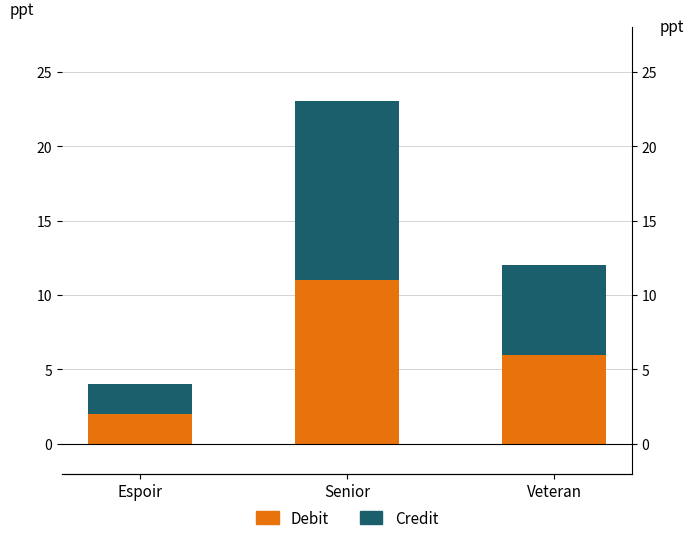

Where does the Credit series first go above 6?

Senior